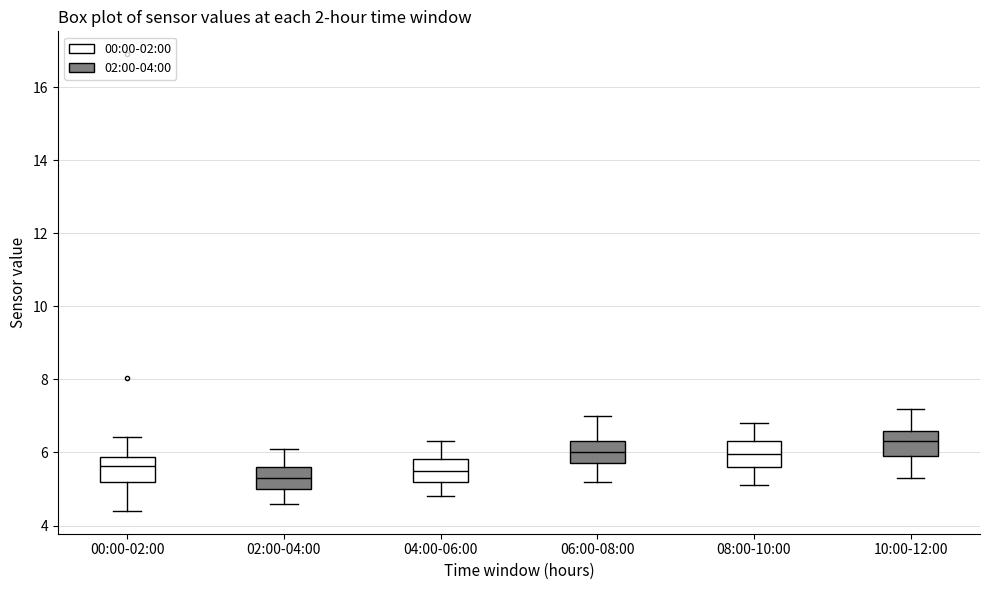

Where is the upper edge of the box for 10:00-12:00 on the y-axis? The values are not printed on the chart, so give them approximately, as read against the axis.

6.6